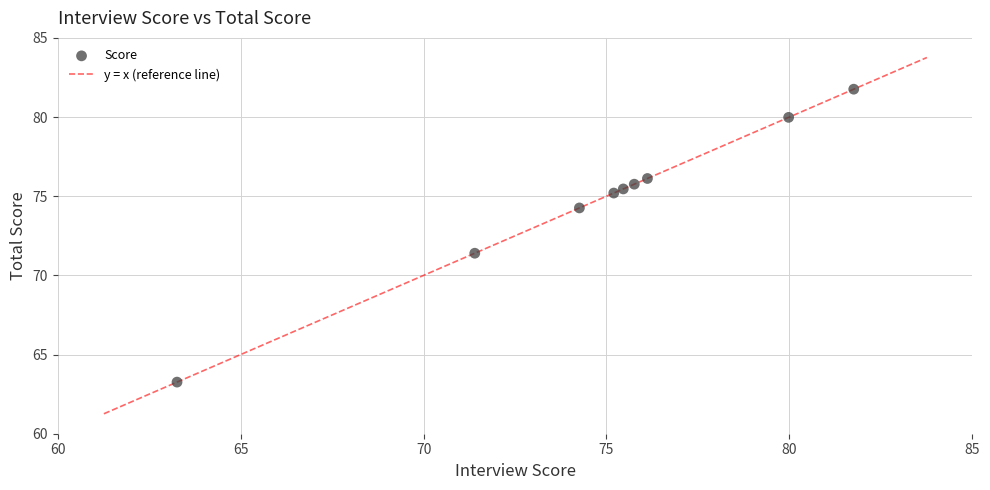

What Y value in the scatter plot is closest to 72?

71.4